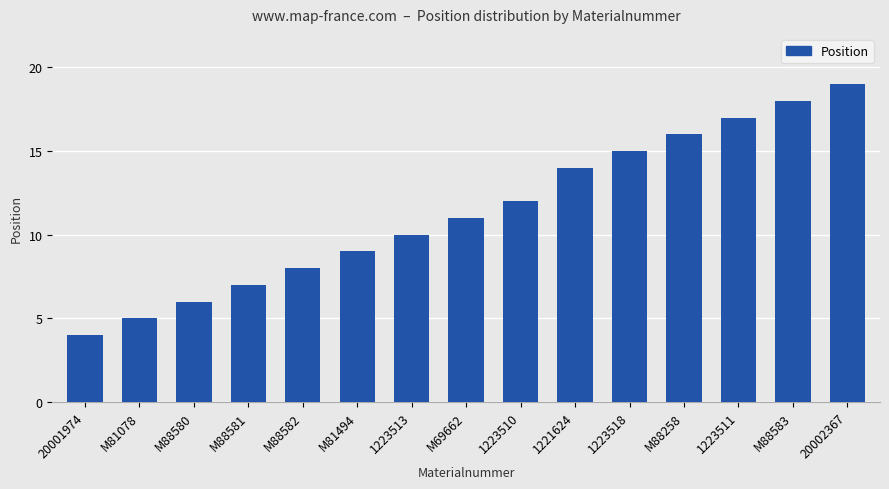

What is the change in value from 20001974 to M88583?

+14